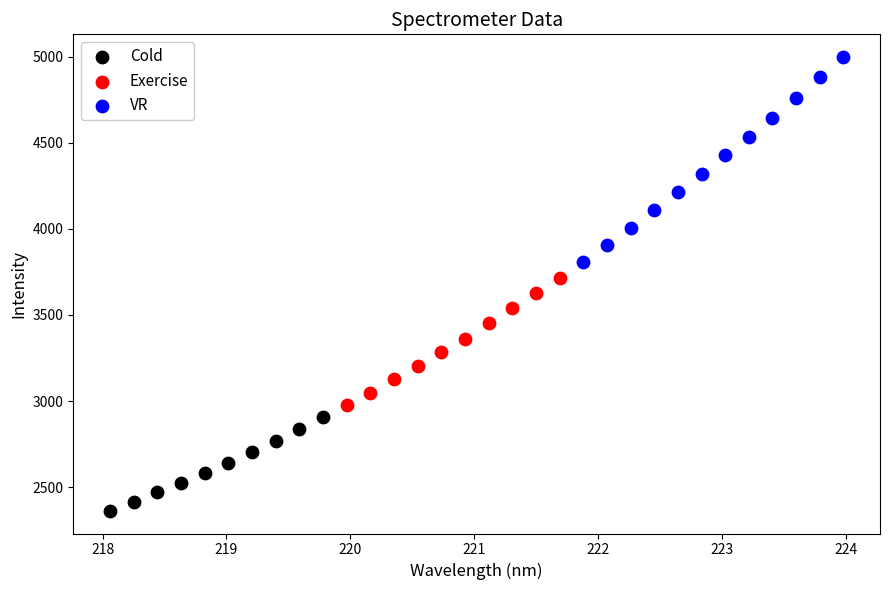

What are all the series names shown in the legend?

Cold, Exercise, VR